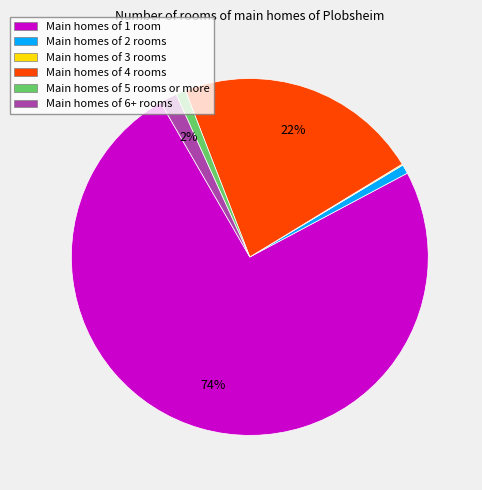

What is the majority slice?

Main homes of 1 room